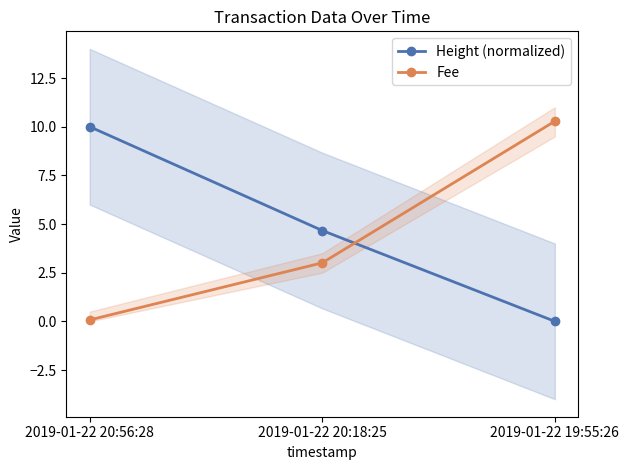

Is it true that Fee equals 10.3 at 2019-01-22 19:55:26?

True